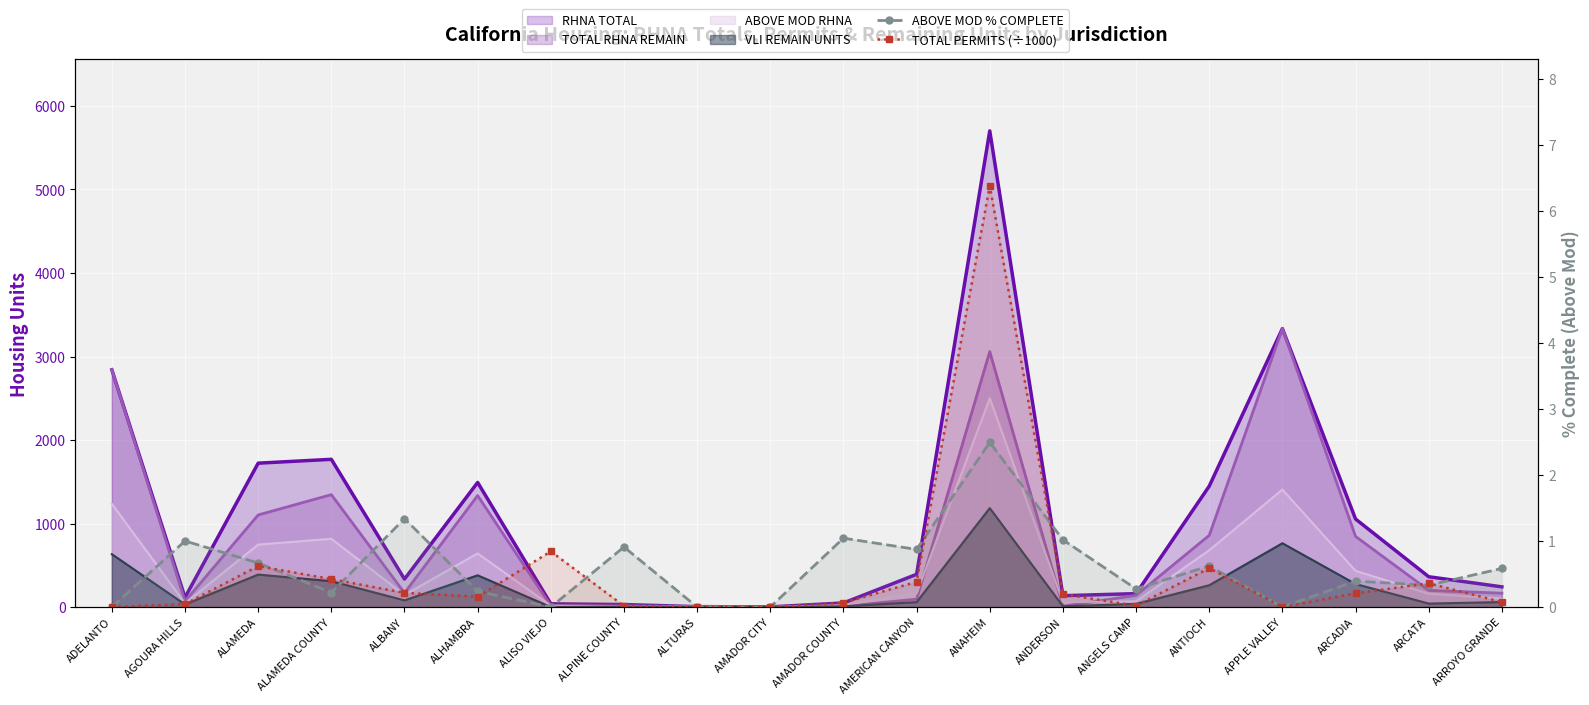

Reading left to right, extract all data points from this chart.

ABOVE MOD % COMPLETE: 0.0	1.0	0.7	0.2	1.3	0.2	0.0	0.9	0.0	0.0	1.0	0.9	2.5	1.0	0.3	0.6	0.0	0.4	0.3	0.6
TOTAL PERMITS (÷1000): 0.0	0.0	0.6	0.4	0.2	0.2	0.8	0.0	0.0	0.0	0.1	0.4	6.4	0.2	0.0	0.6	0.0	0.2	0.4	0.1